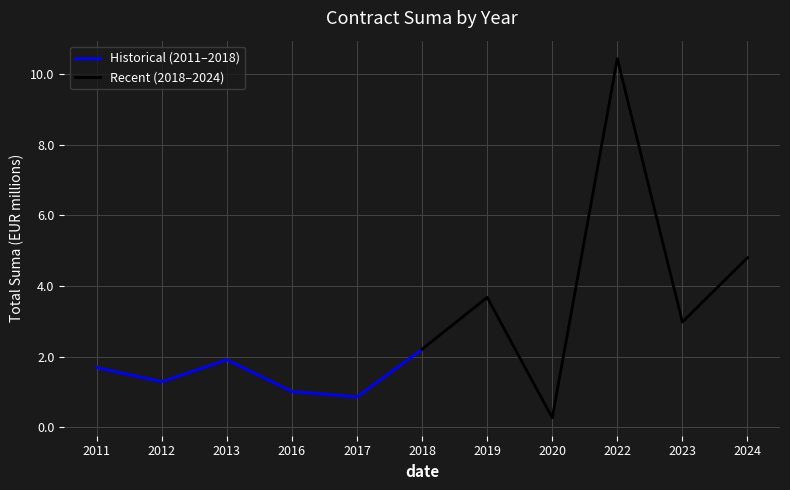

Reading left to right, list all the values displayed in this chart.

Historical (2011–2018): 1.7	1.3	1.9	1.0	0.9	2.2
Recent (2018–2024): 2.2	3.7	0.3	10.4	3.0	4.8